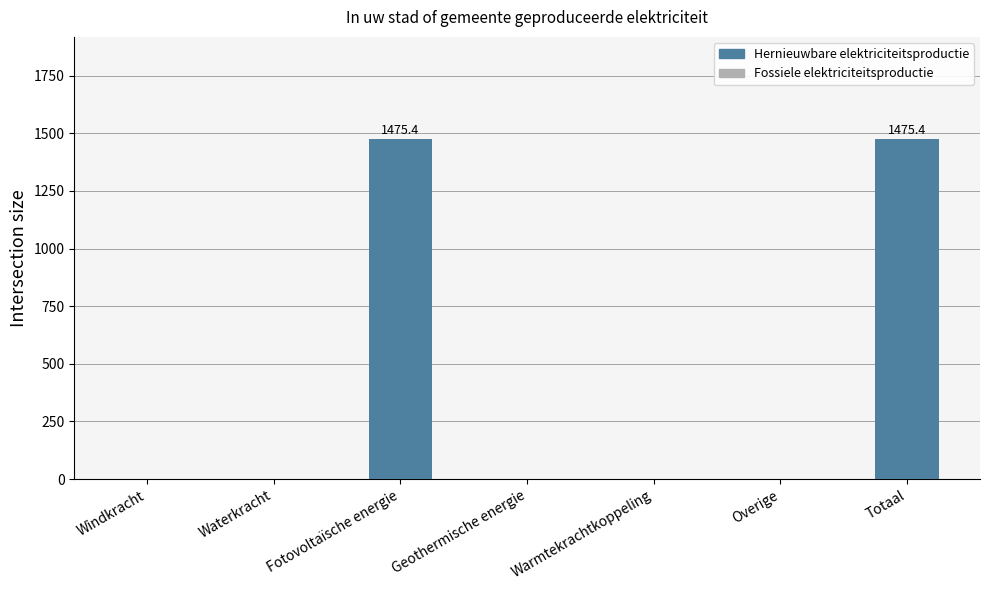

Count the number of categories in the chart.

7